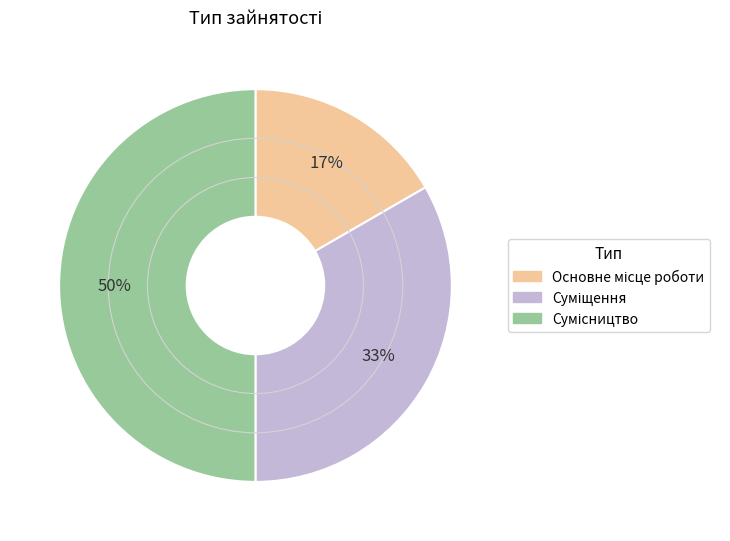

To the nearest percent, what is the difference between the largest and smallest slice percentages?

33%